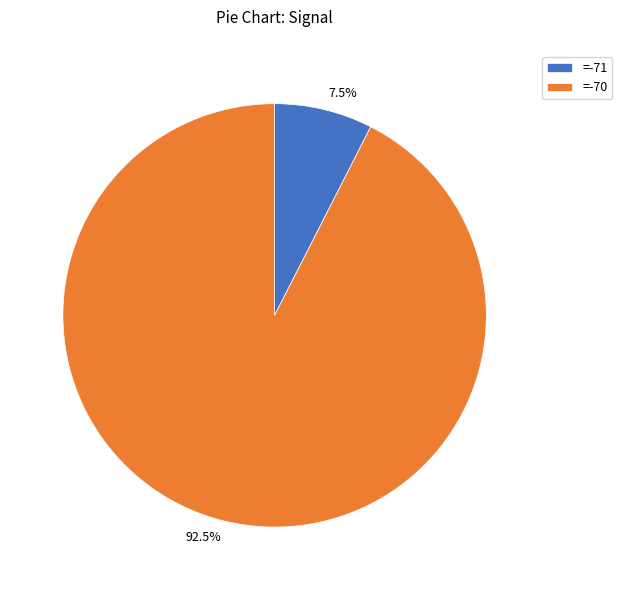

Rank the categories by value from lowest to highest.

=-71, =-70